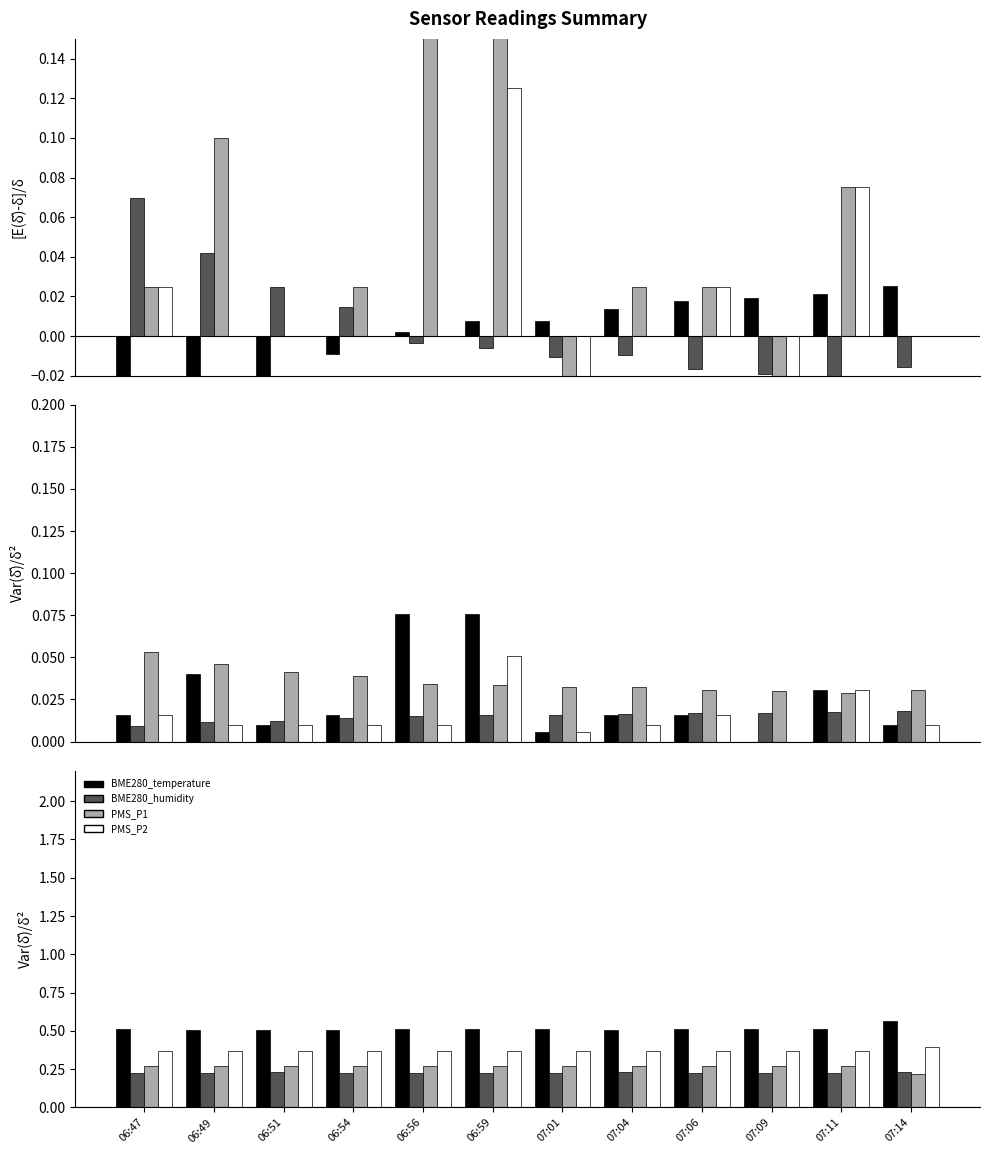

The BME280_temperature series shows 0.0 at 07:06. True or false?

True